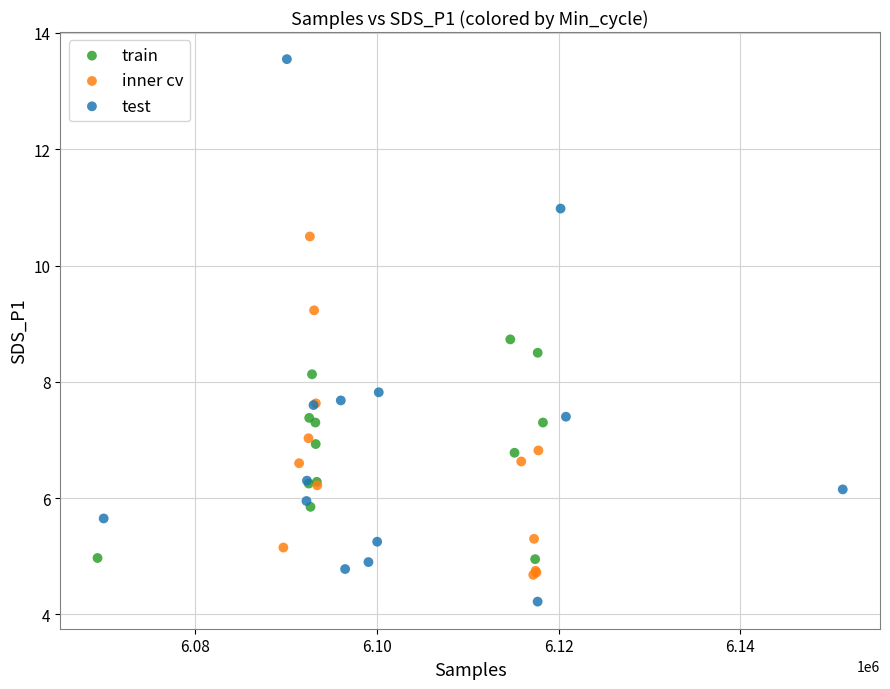

Which series reaches the maximum Y coordinate?

test